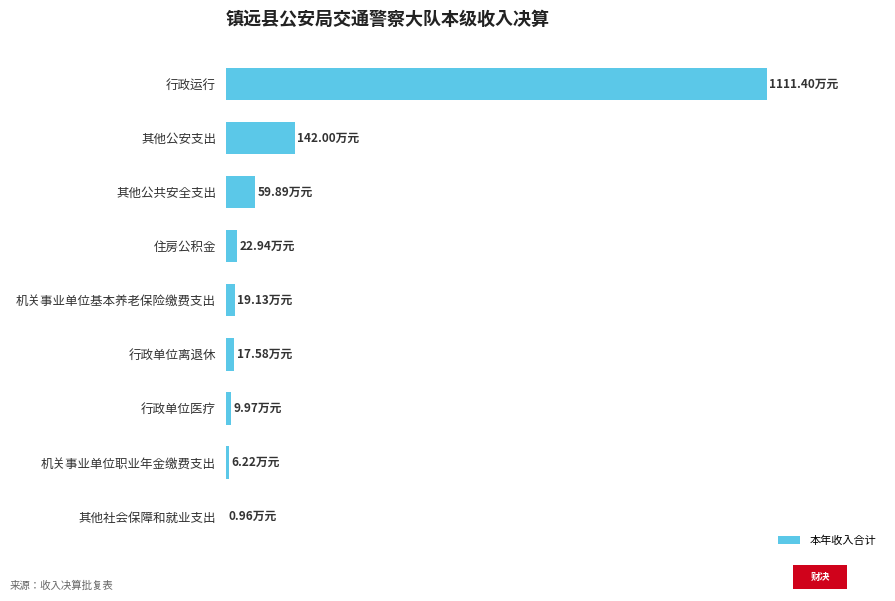

What is the average value?

154.5